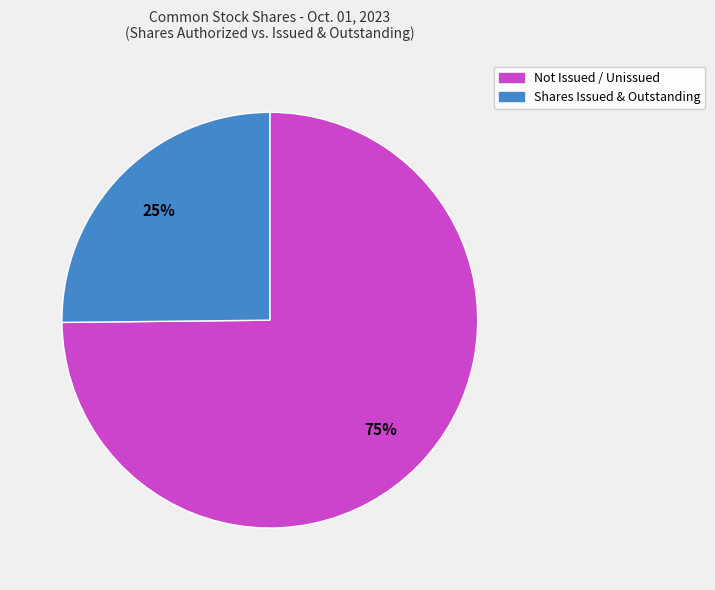

Count the number of slices in the pie.

2